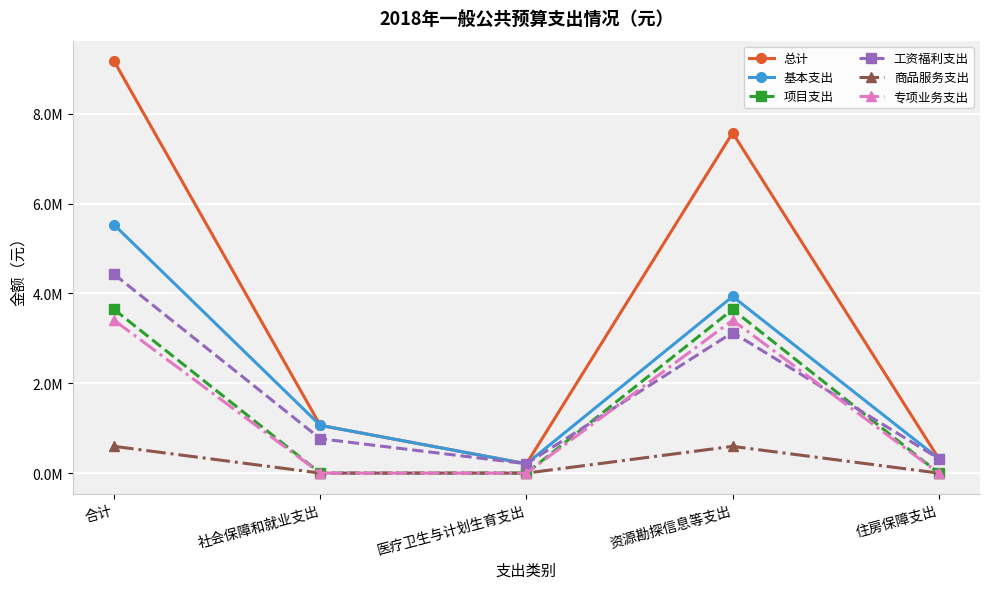

Does the chart display data point markers on the line(s)?

Yes